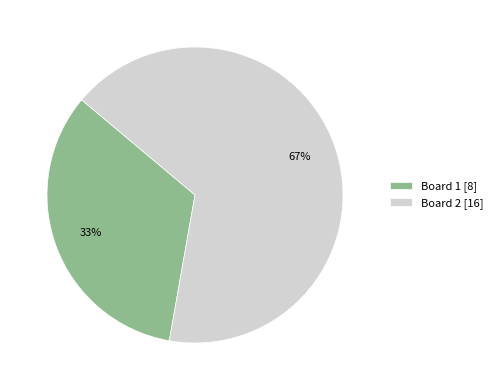

Approximately how many times larger is the value at Board 2 [16] compared to Board 1 [8]?

2.0